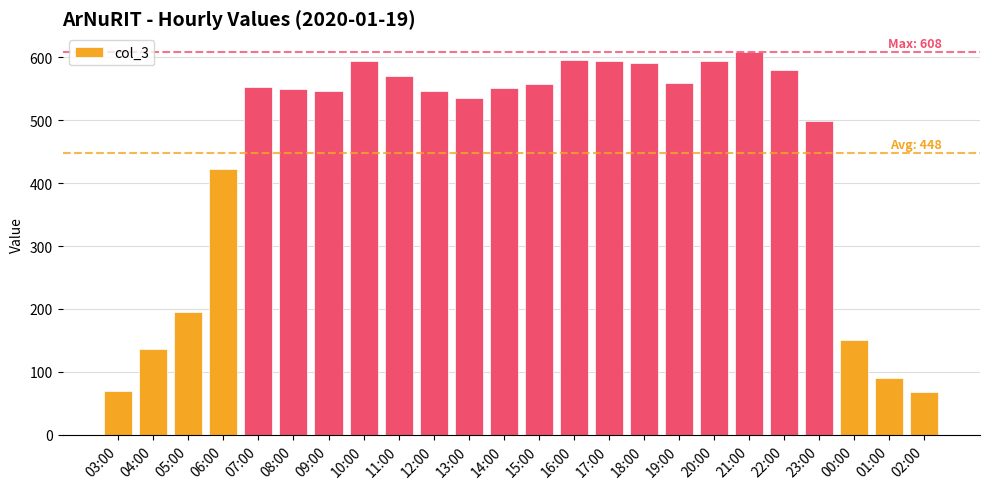

What is the label of the 13th bar from the left?

15:00